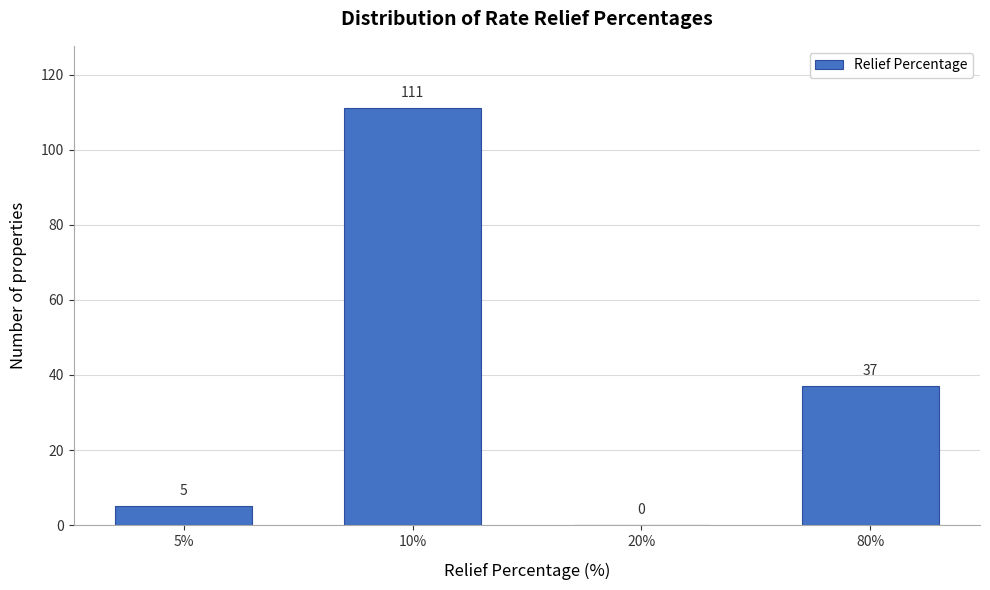

Reading left to right, extract all data points from this chart.

5%=5	10%=111	20%=0	80%=37